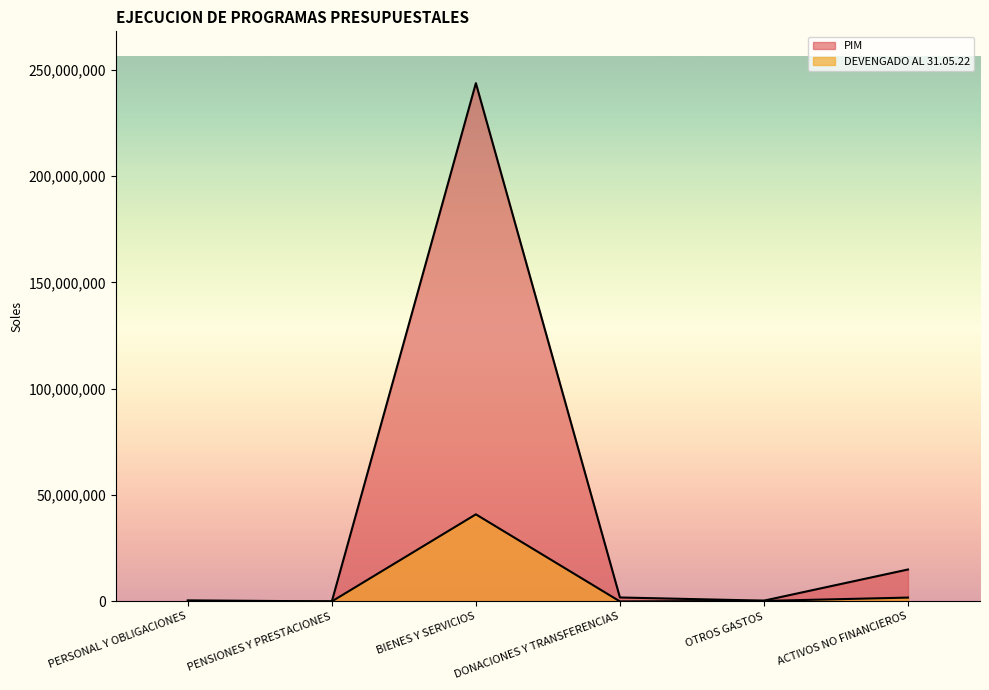

Between PERSONAL Y OBLIGACIONES and DONACIONES Y TRANSFERENCIAS, which series saw the biggest shift?

PIM